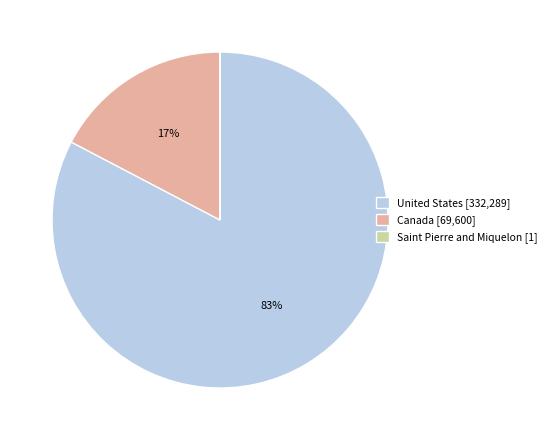

To the nearest percent, what is the average slice percentage?

33%